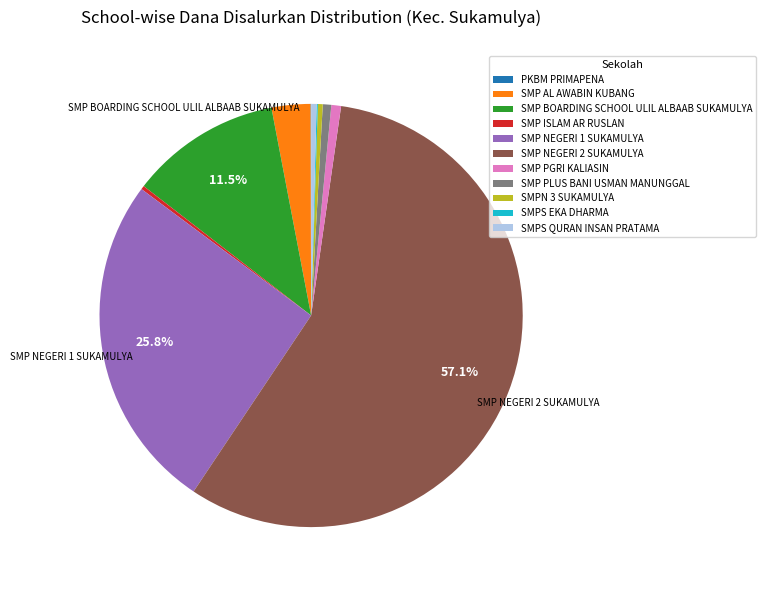

Is there a majority slice in this chart?

Yes